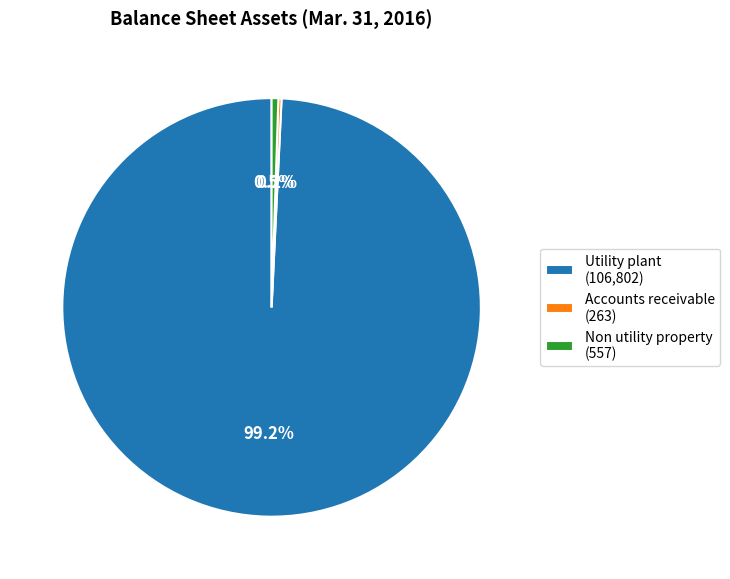

Is there any slice that represents more than half of the pie?

Yes